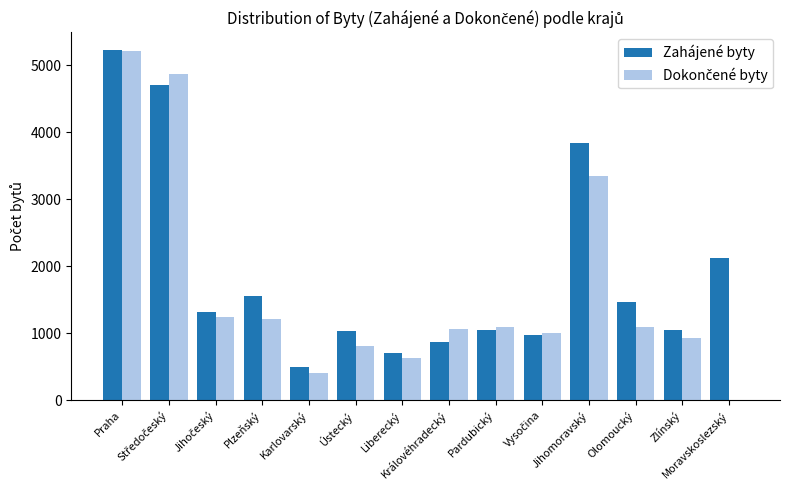

Is it true that Zahájené byty equals 1468 at Olomoucký?

True